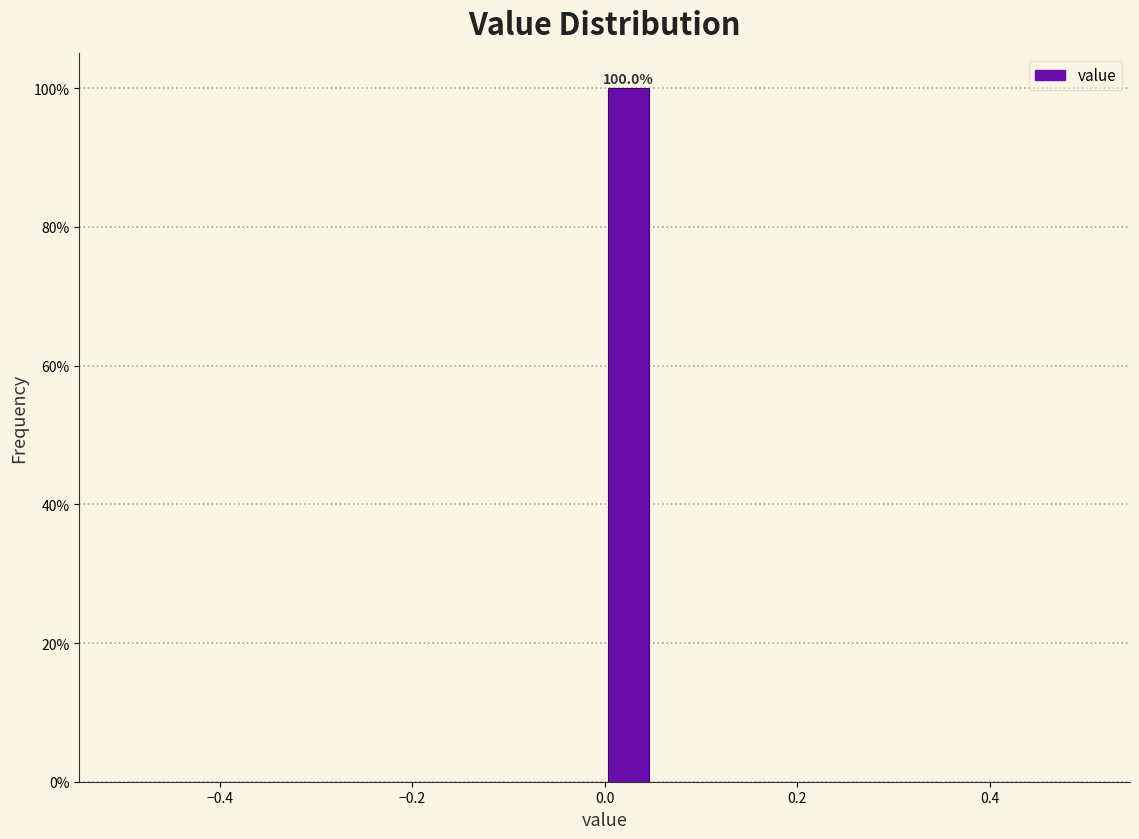

Read against the x-axis, roughly where is the centre of the tallest bar?

0.02